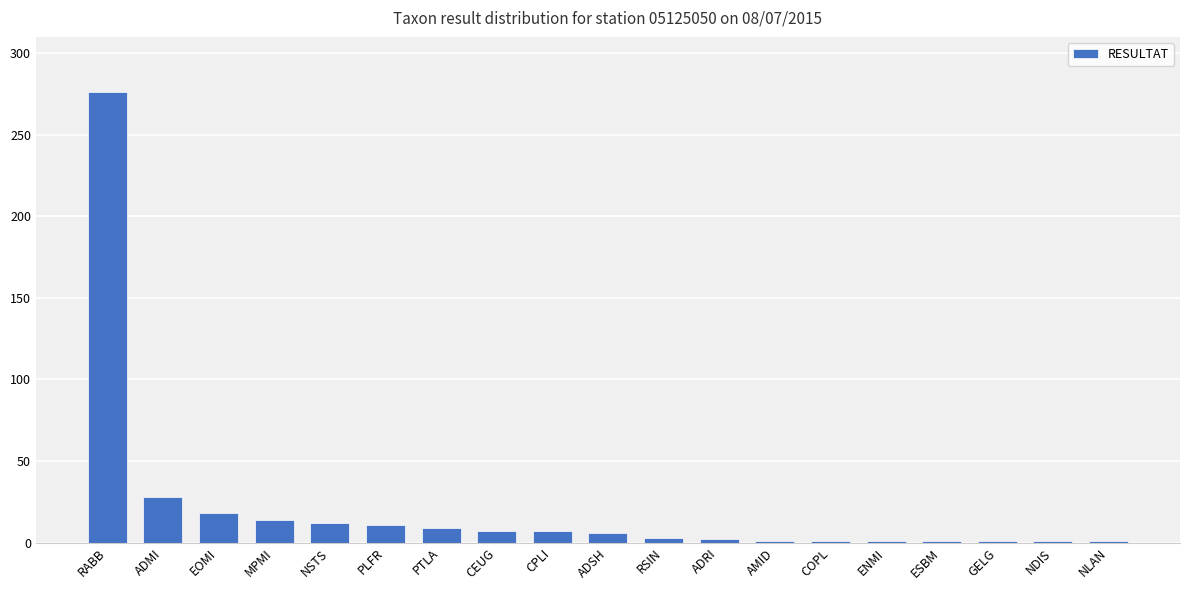

What is the label of the 5th bar from the right?

ENMI